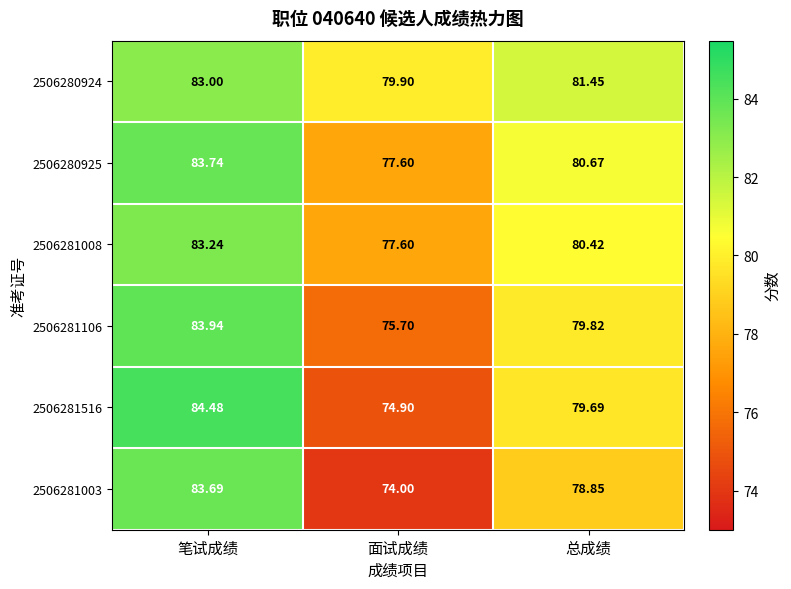

At which category does the chart reach its minimum across all series?

面试成绩